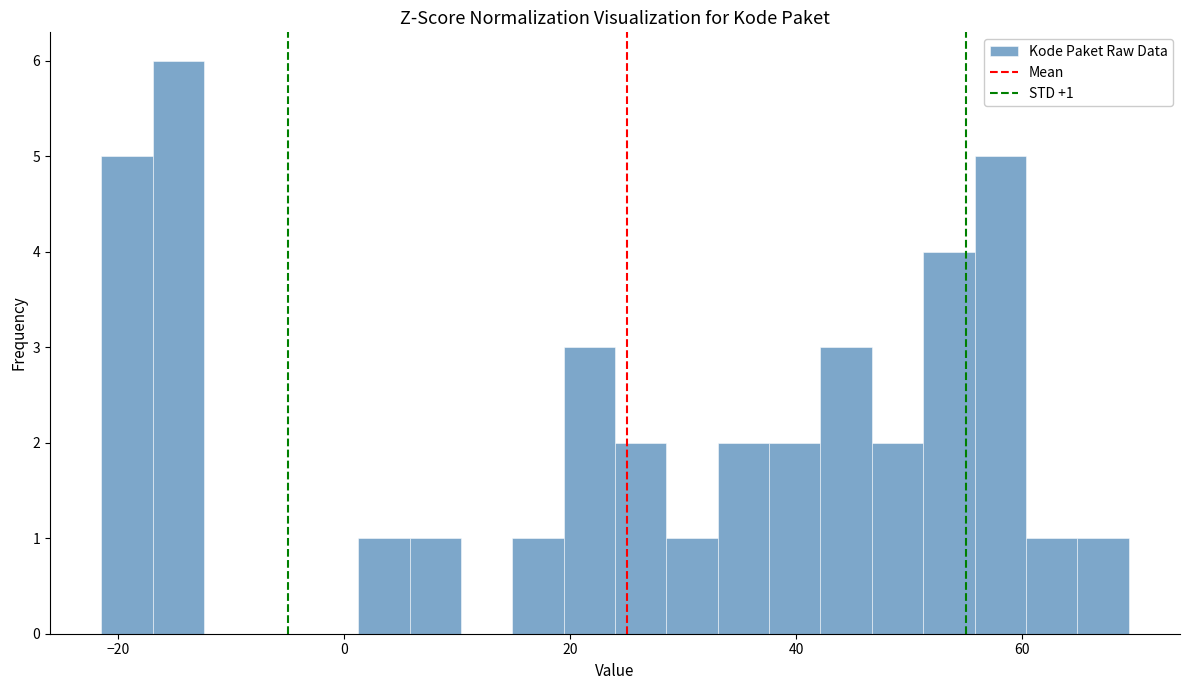

Around what value on the x-axis is the tallest bar? Give the approximate position of its centre, as read against the axis.

-14